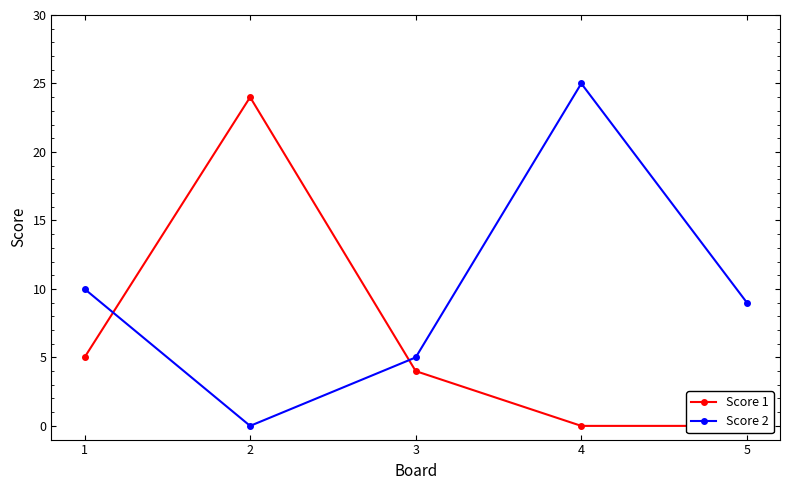

At how many categories does at least one series exceed 9?

3